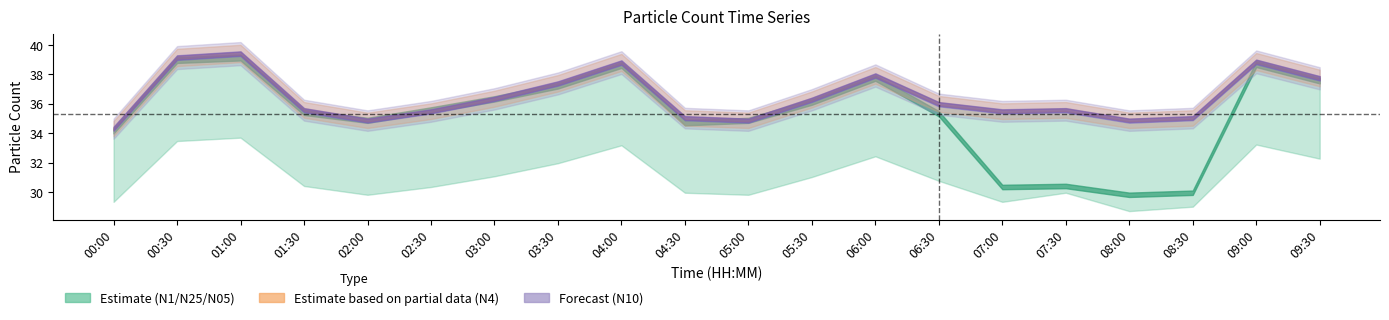

At which label does N25 reach its peak?

01:00